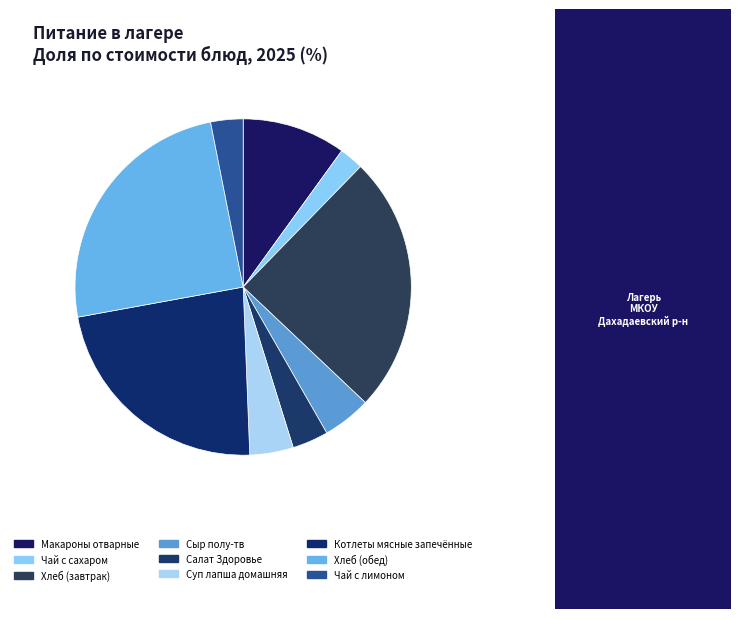

To the nearest percent, what is the difference between the largest and smallest slice percentages?

22%